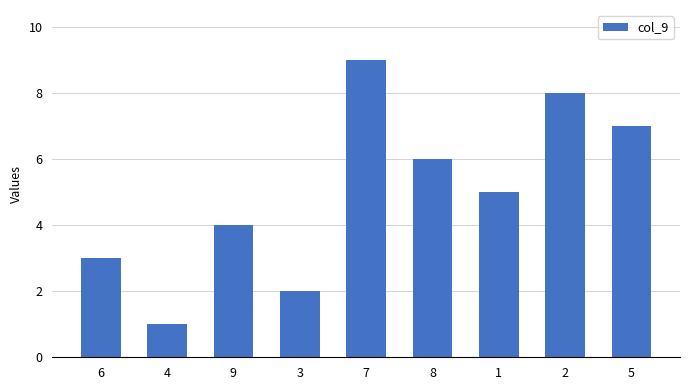

What is the difference between the second highest and second lowest values?

6